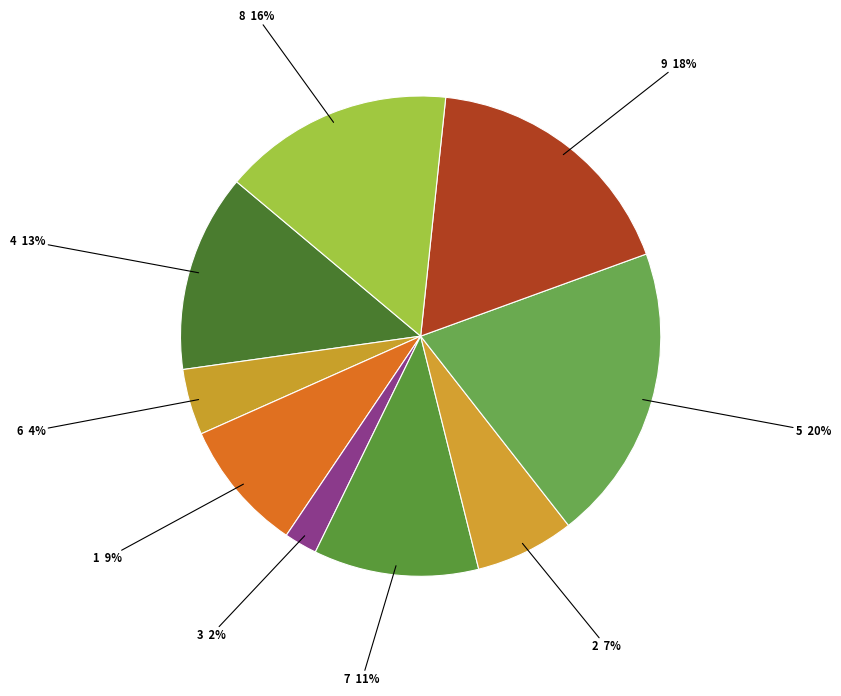

Which category has the biggest portion of the pie?

5